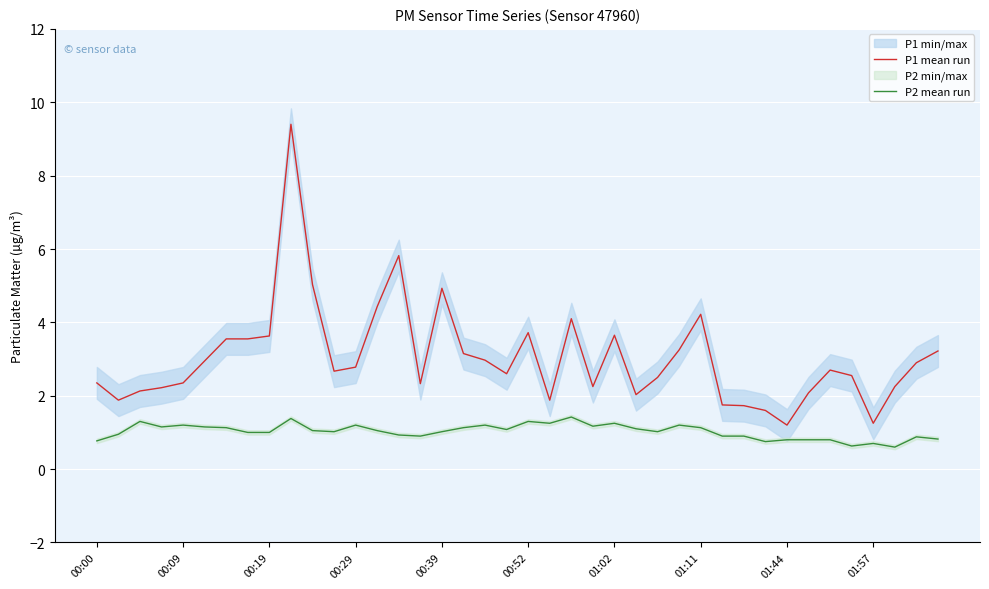

True or false: P1 mean run has a value of 7.1 at 00:39.

False